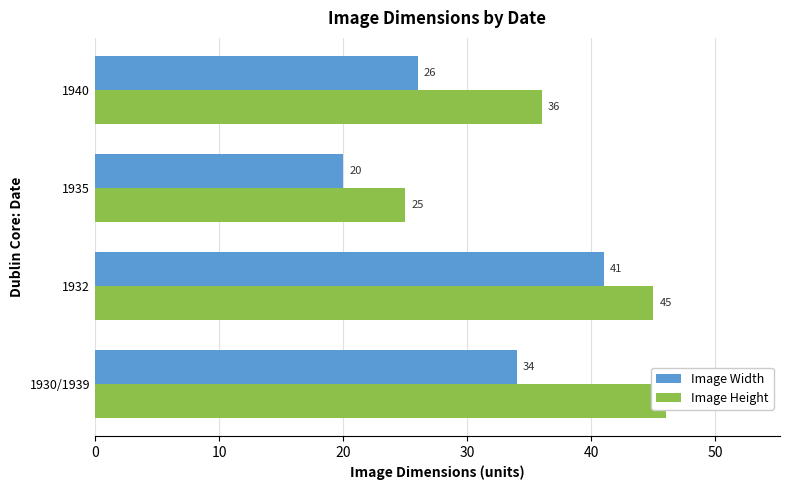

What are all the series names shown in the legend?

Image Width, Image Height